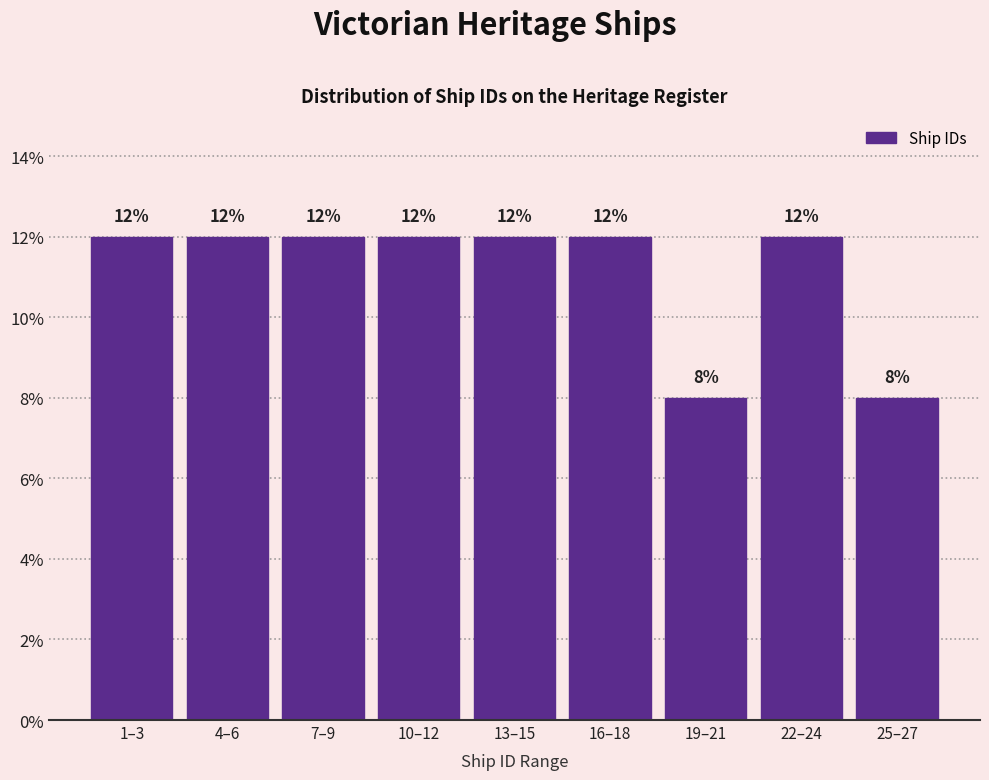

Reading right to left, extract all data points from this chart.

25–27=8	22–24=12	19–21=8	16–18=12	13–15=12	10–12=12	7–9=12	4–6=12	1–3=12